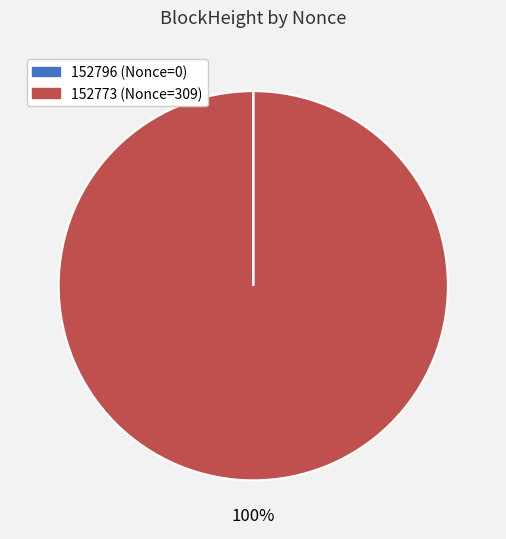

What is the largest slice in the pie chart?

152773